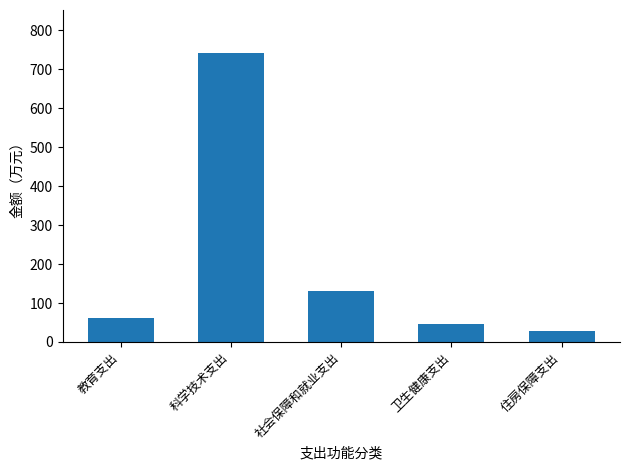

What is the change in value from 教育支出 to 科学技术支出?

+680.0